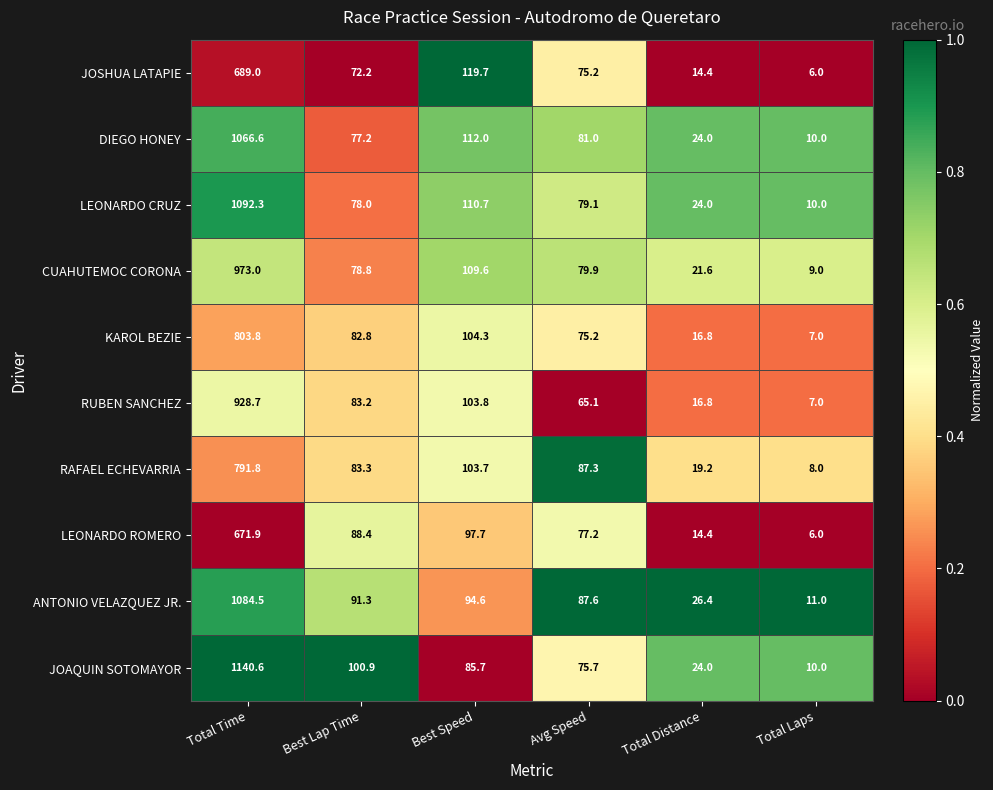

Rank the series at Total Time from highest to lowest value.

JOAQUIN SOTOMAYOR, LEONARDO CRUZ, ANTONIO VELAZQUEZ JR., DIEGO HONEY, CUAHUTEMOC CORONA, RUBEN SANCHEZ, KAROL BEZIE, RAFAEL ECHEVARRIA, JOSHUA LATAPIE, LEONARDO ROMERO